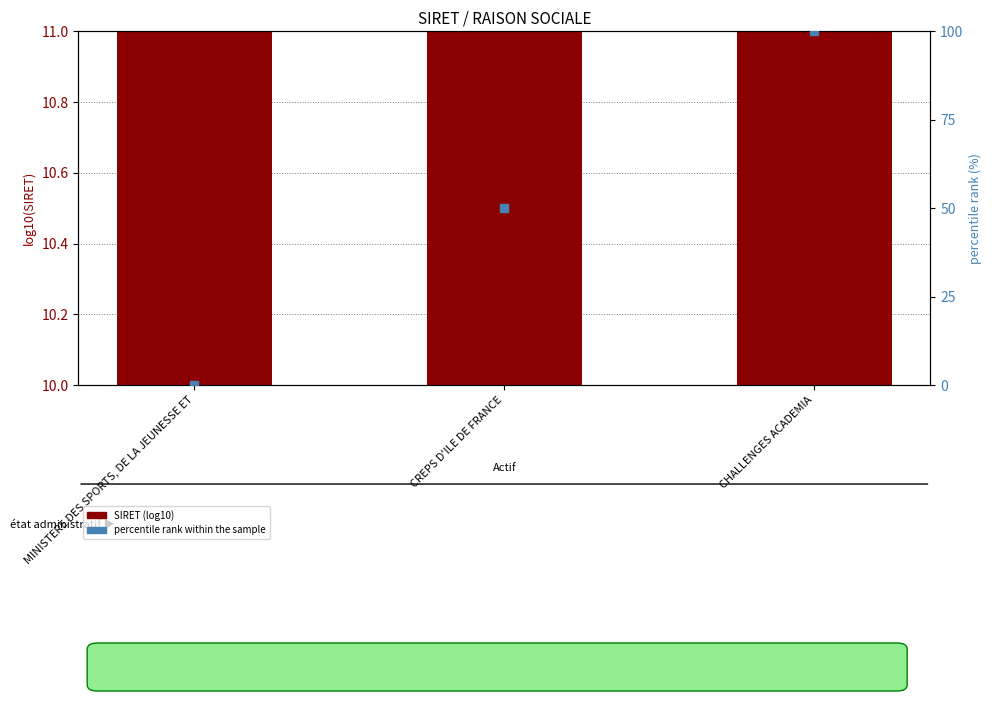

What are all the series names shown in the legend?

SIRET (log10), percentile rank within the sample